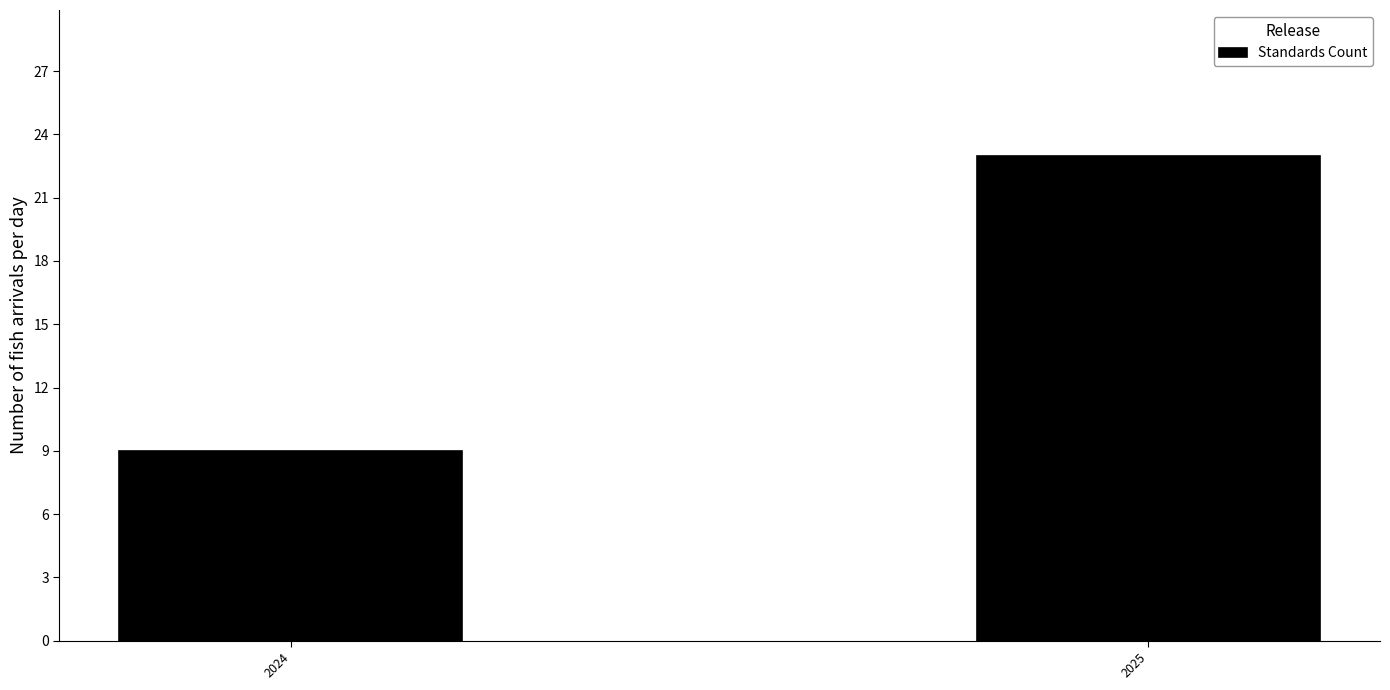

Reading left to right, extract all data points from this chart.

2024=9	2025=23